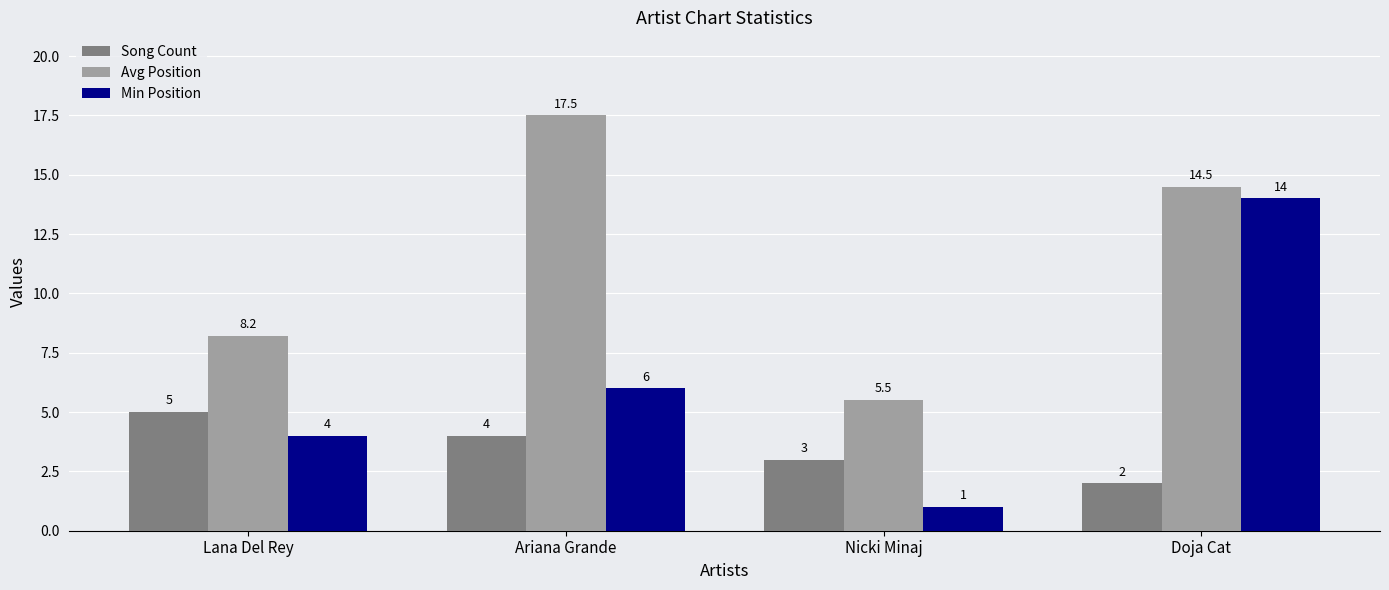

True or false: Song Count has a value of 3.0 at Nicki Minaj.

True